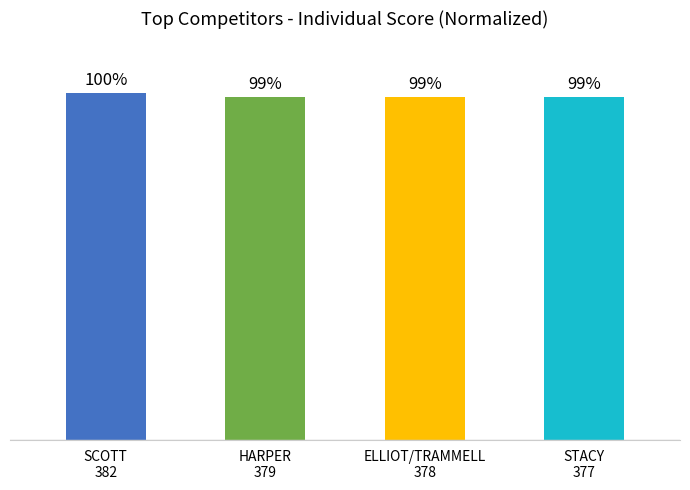

Are the bars horizontal?

No